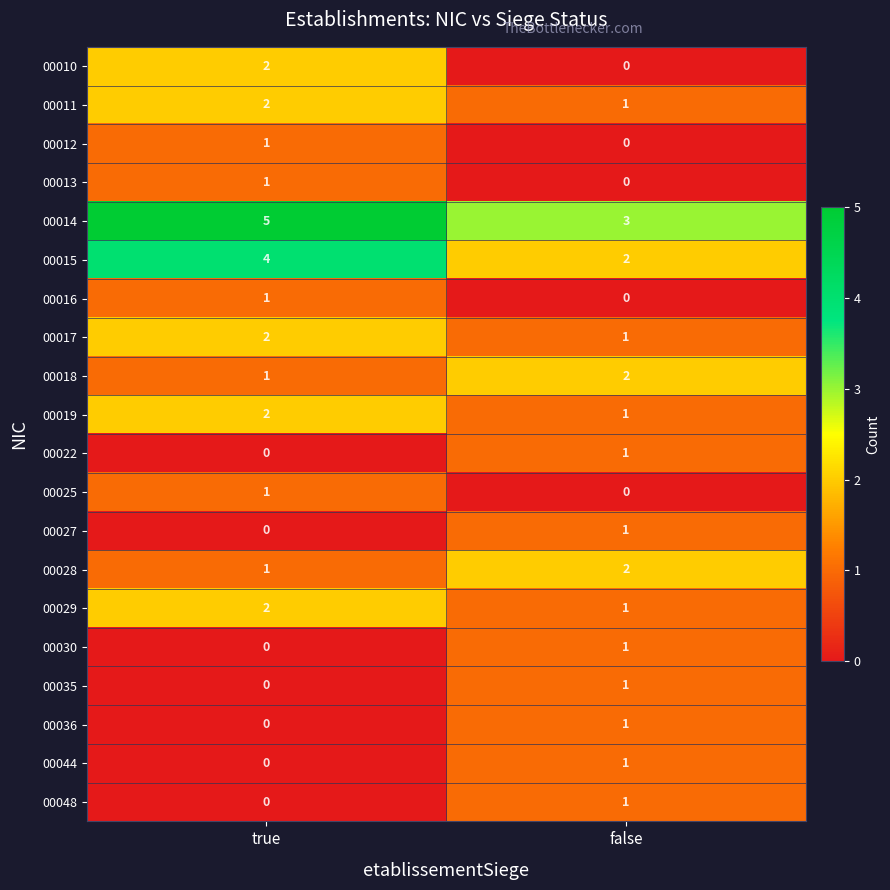

The 00036 series shows 0 at true. True or false?

True